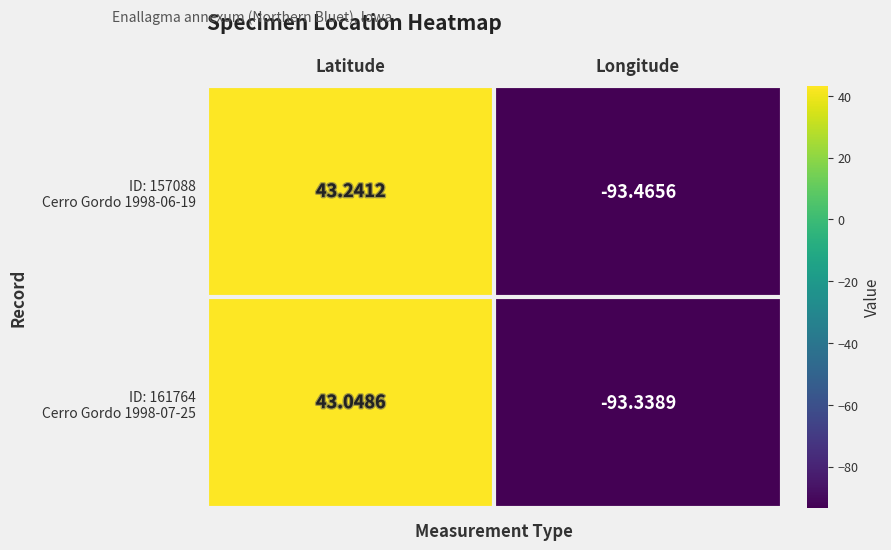

Which category has the highest value across all series?

Latitude